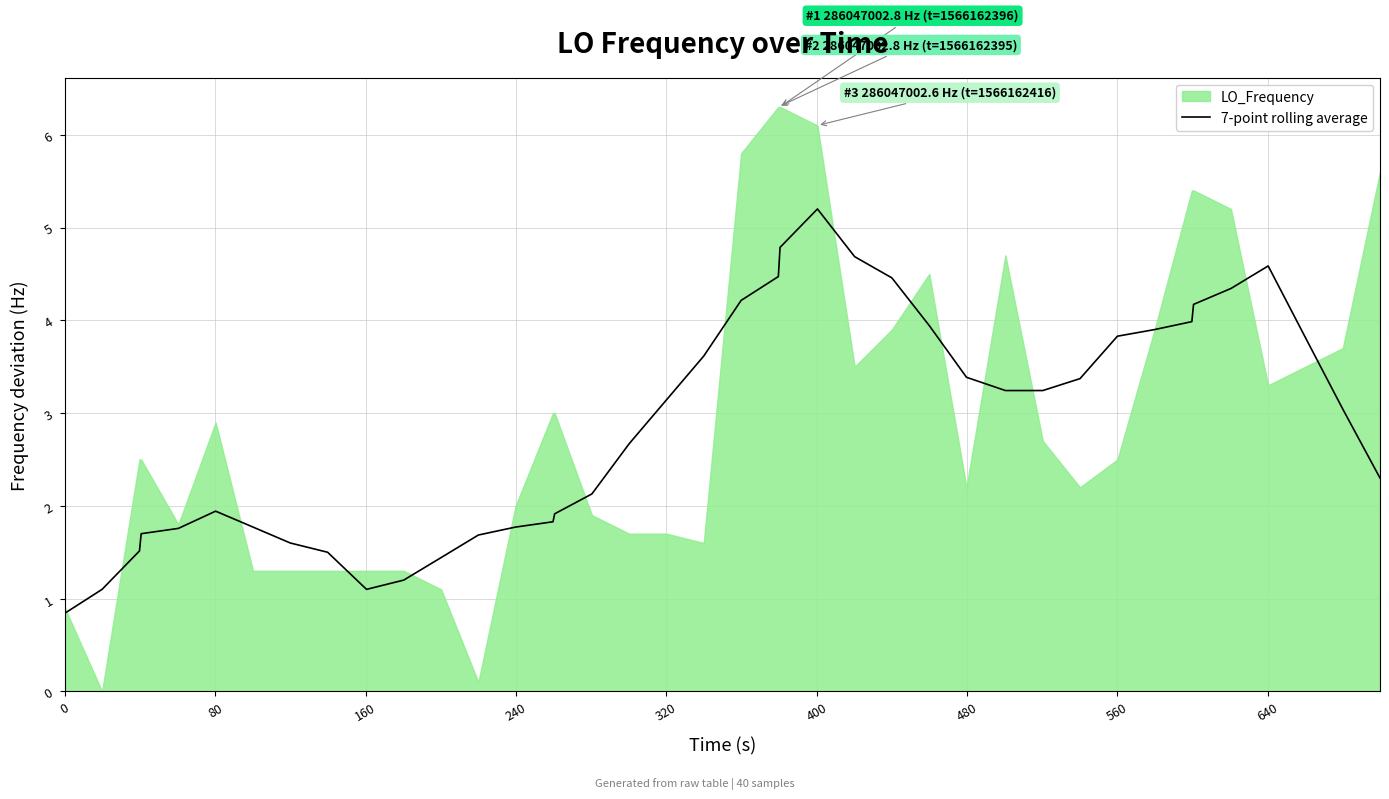

What is the maximum value for 7-point rolling average?

5.2